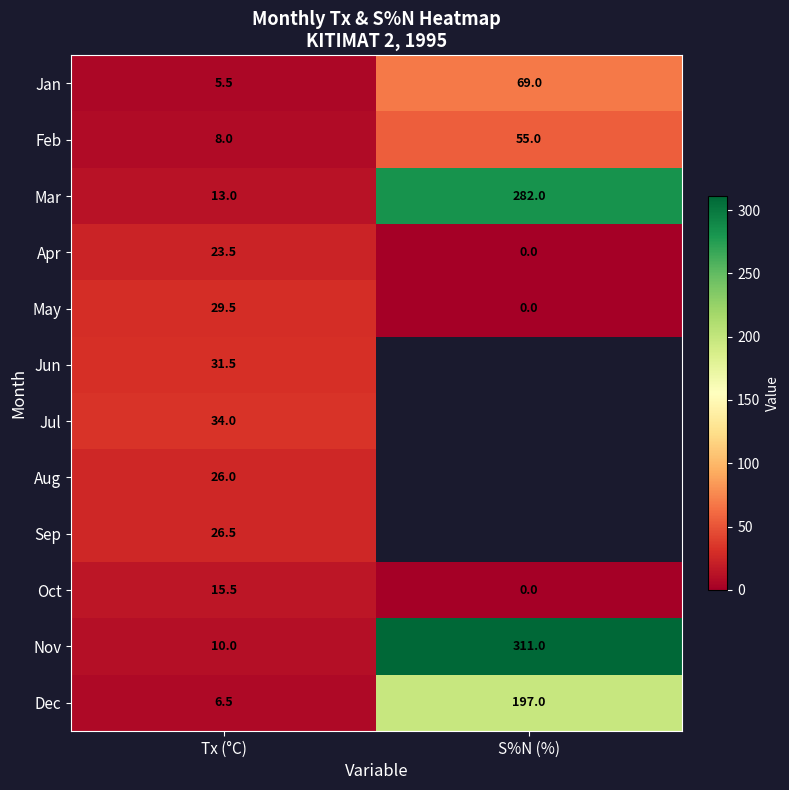

What is the sum of the Oct values at Tx (°C) and S%N (%)?

15.5